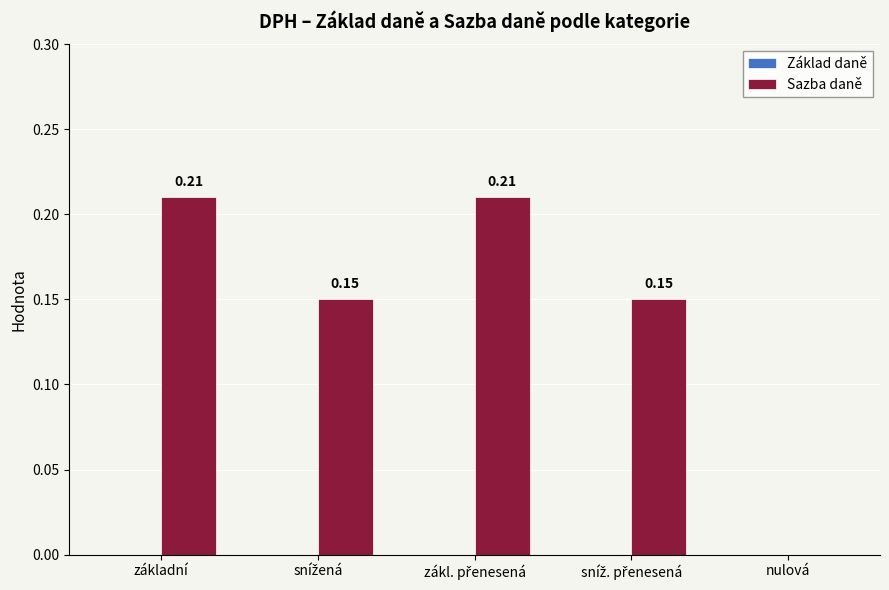

At which label is the value closest to 0?

nulová